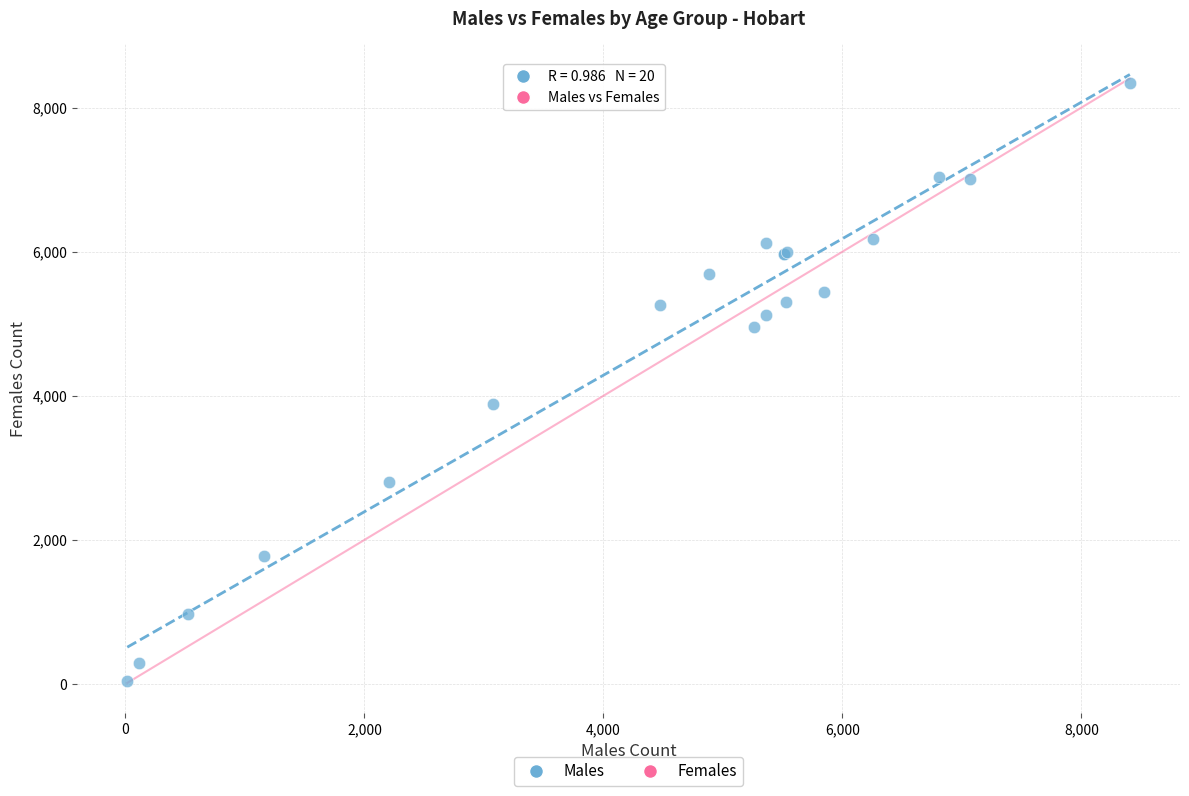

What Y value in the scatter plot is closest to 4192?

3884